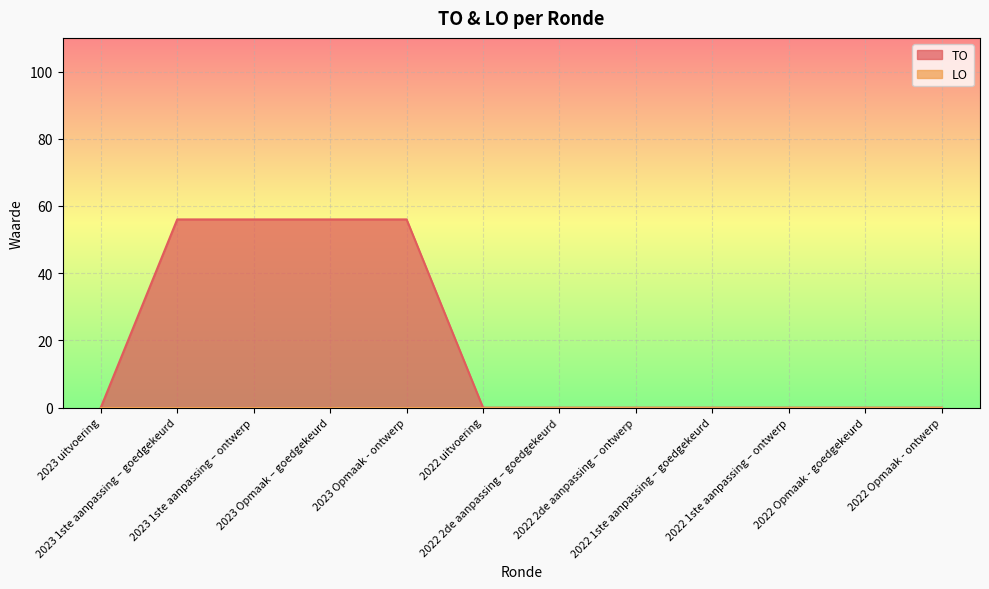

List the labels in order of value, largest first.

2023 1ste aanpassing – goedgekeurd, 2023 1ste aanpassing – ontwerp, 2023 Opmaak – goedgekeurd, 2023 Opmaak - ontwerp, 2023 uitvoering, 2022 uitvoering, 2022 2de aanpassing – goedgekeurd, 2022 2de aanpassing – ontwerp, 2022 1ste aanpassing – goedgekeurd, 2022 1ste aanpassing – ontwerp, 2022 Opmaak - goedgekeurd, 2022 Opmaak - ontwerp